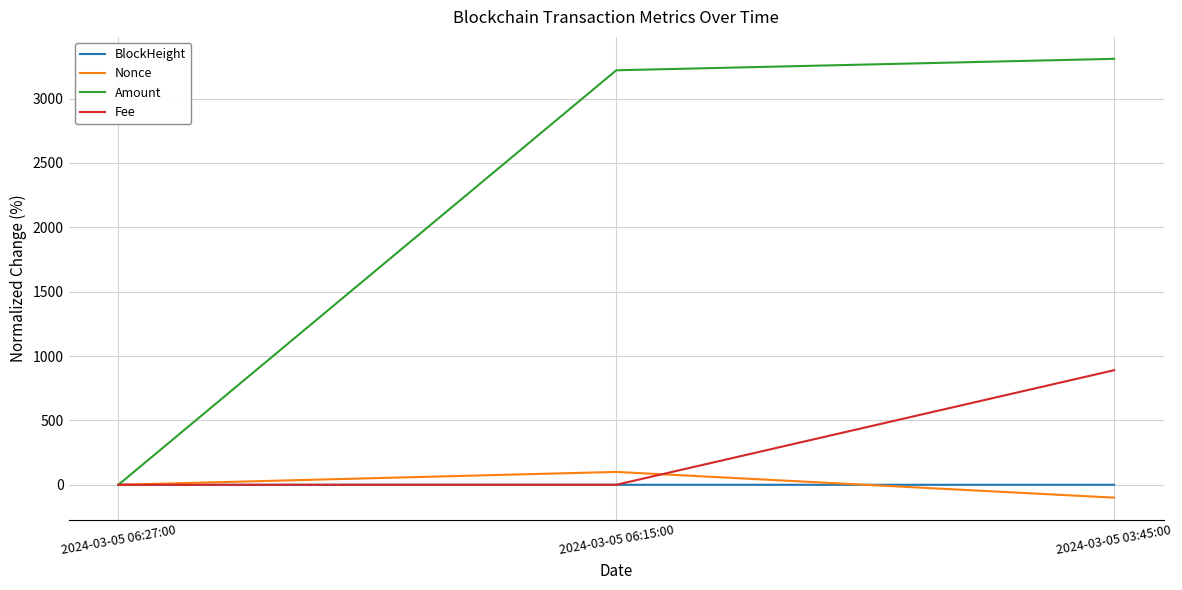

Which series has the widest spread of values?

Amount